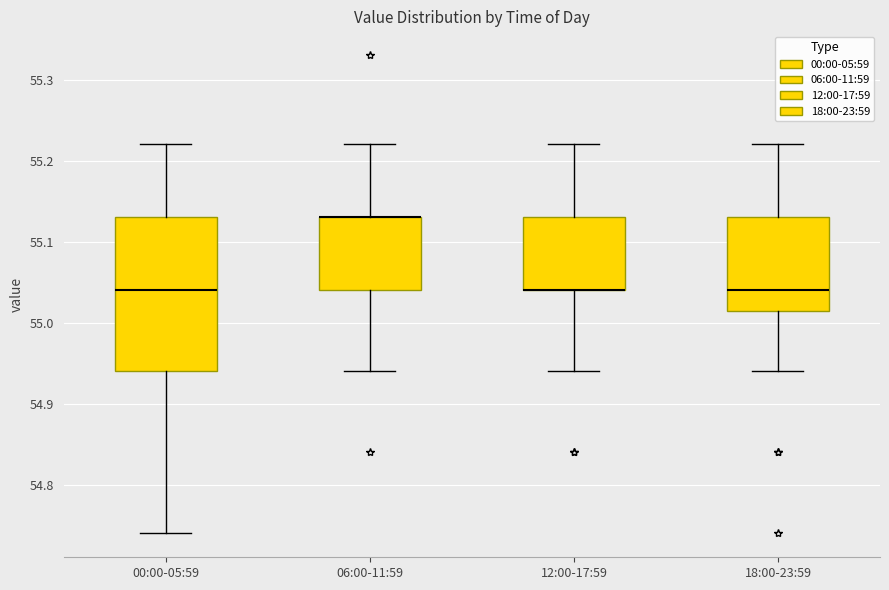

Reading left to right, read every box against the y-axis: the position of its median line, the range the box covers, and the ends of its whiskers. The values are not printed on the chart, so give them approximately, as read against the axis.

00:00-05:59: median 55.04, box 54.94 to 55.13, whiskers 54.74 to 55.22
06:00-11:59: median 55.13 (drawn on the box's upper edge), box 55.04 to 55.13, whiskers 54.94 to 55.22
12:00-17:59: median 55.04 (drawn on the box's lower edge), box 55.04 to 55.13, whiskers 54.94 to 55.22
18:00-23:59: median 55.04, box 55.02 to 55.13, whiskers 54.94 to 55.22